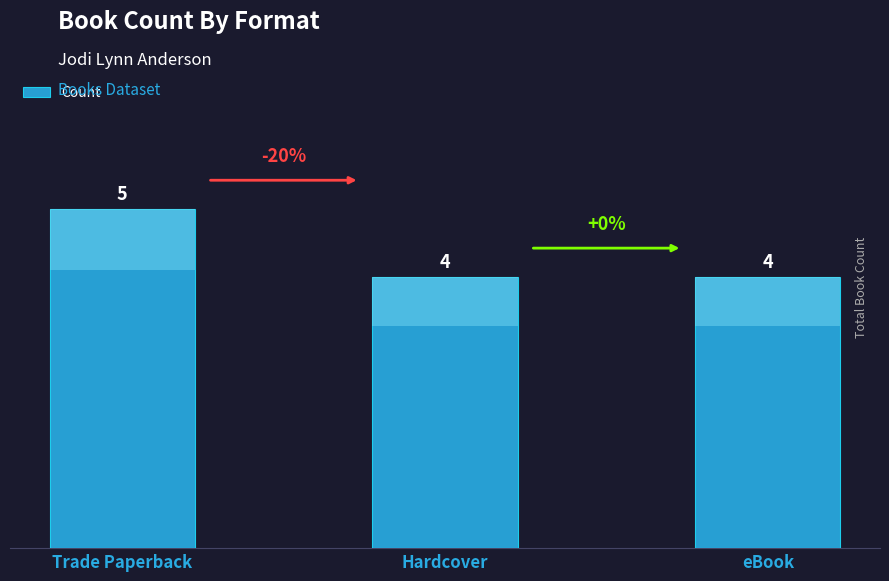

Reading left to right, transcribe all the data shown in this chart.

Trade Paperback=5	Hardcover=4	eBook=4